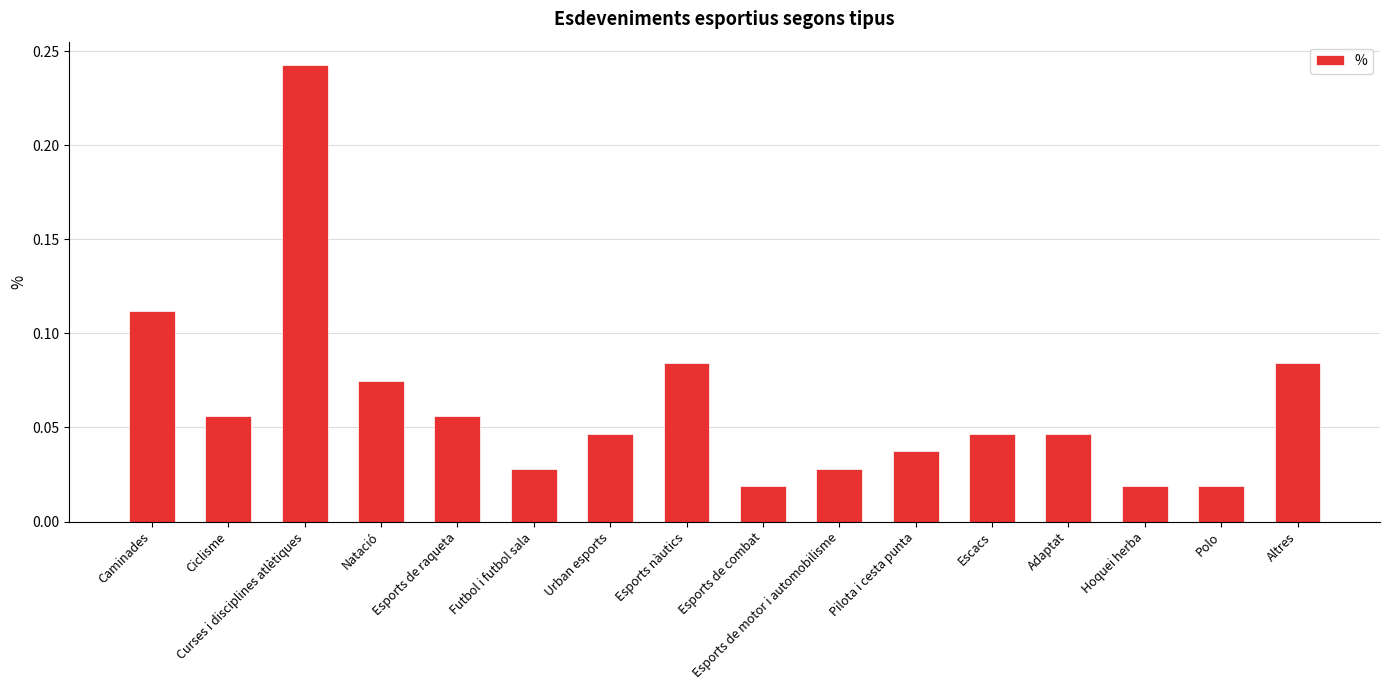

What position from the left is Esports de combat?

9